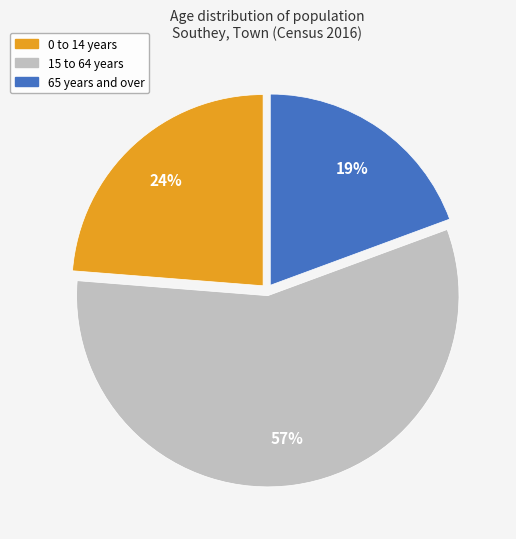

Is it true that 0 to 14 years is 18% of the pie?

False